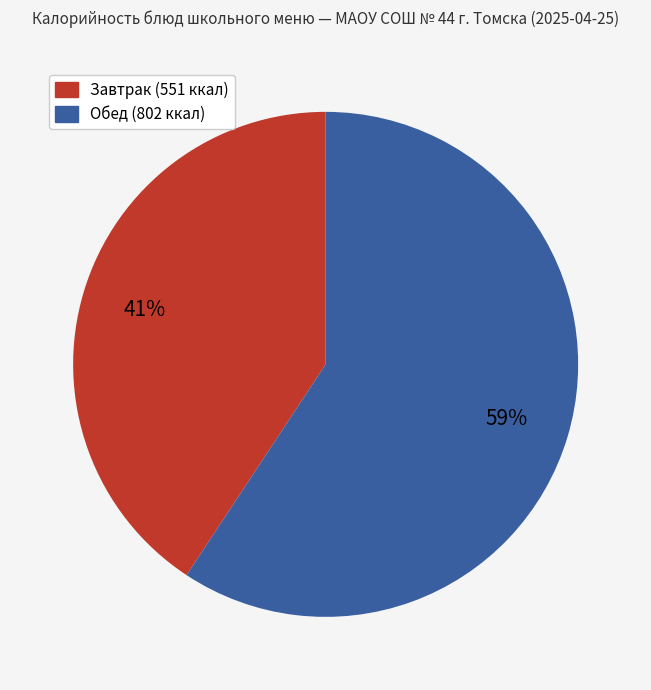

To the nearest percent, what is the average slice percentage?

50%